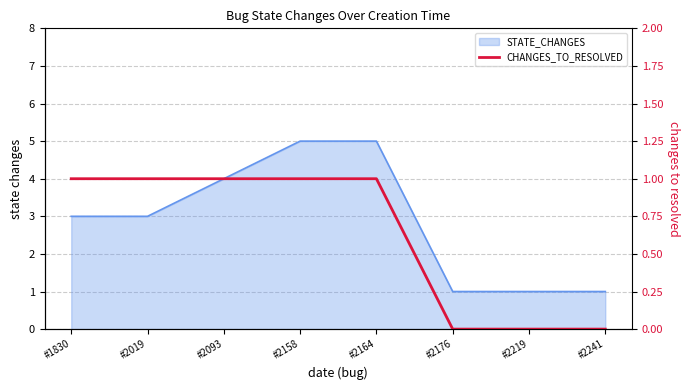

How many values are between 0 and 1?

8